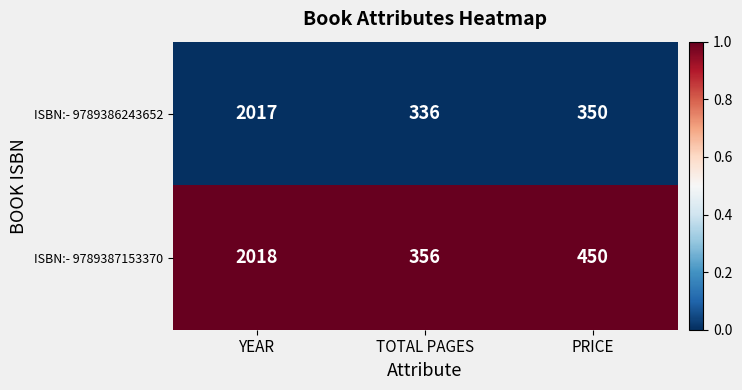

Which label corresponds to the smallest value in the chart?

TOTAL PAGES